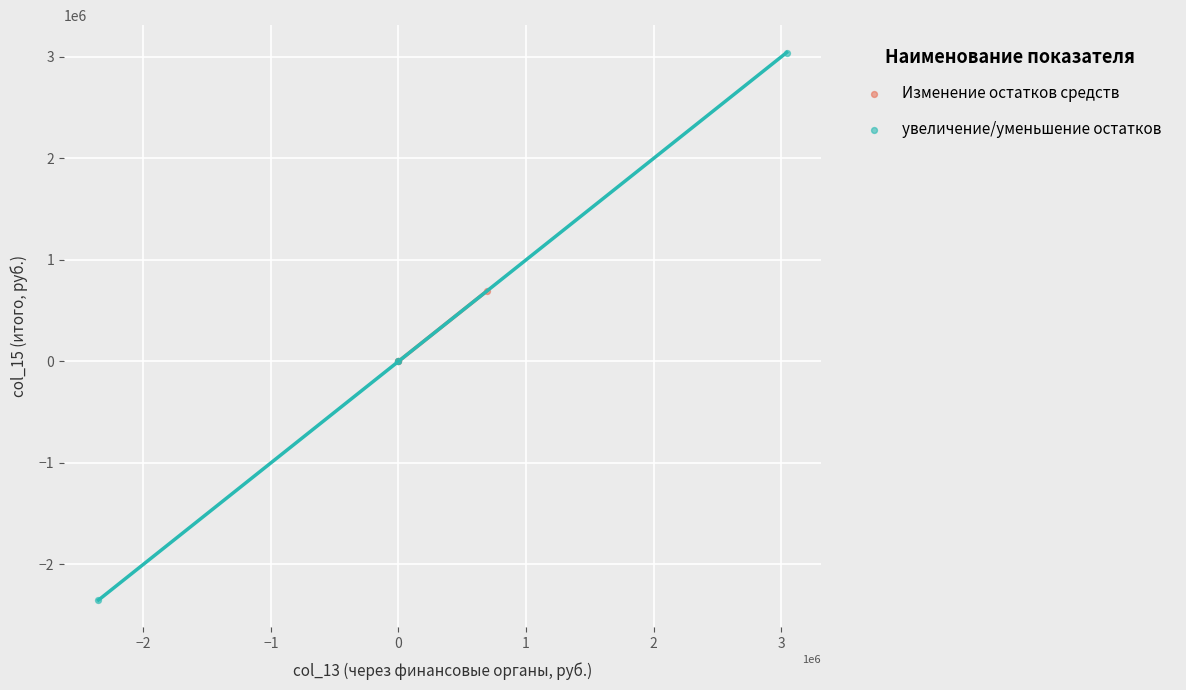

Which series contains the lowest Y value?

увеличение/уменьшение остатков